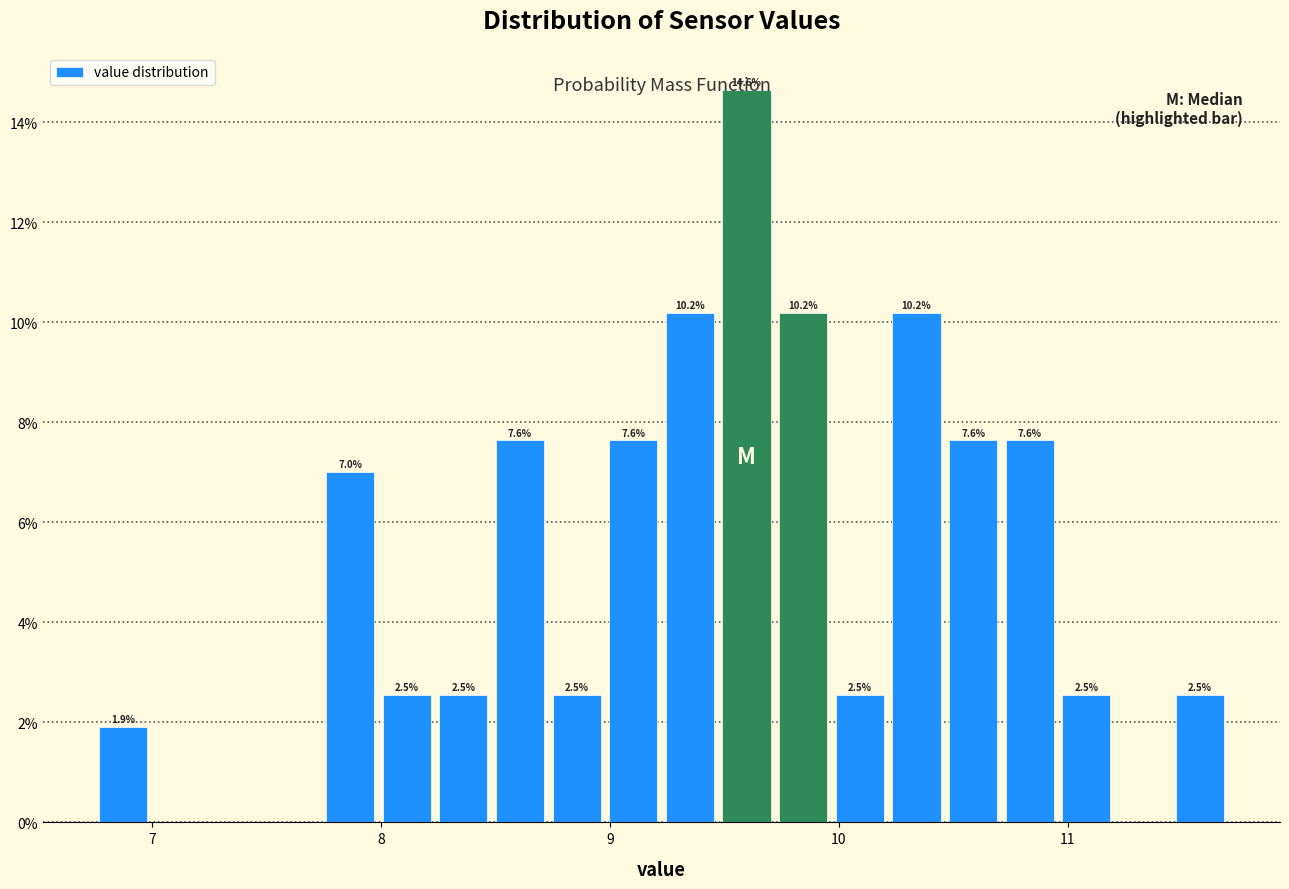

Around what value on the x-axis is the tallest bar? Give the approximate position of its centre, as read against the axis.

9.6